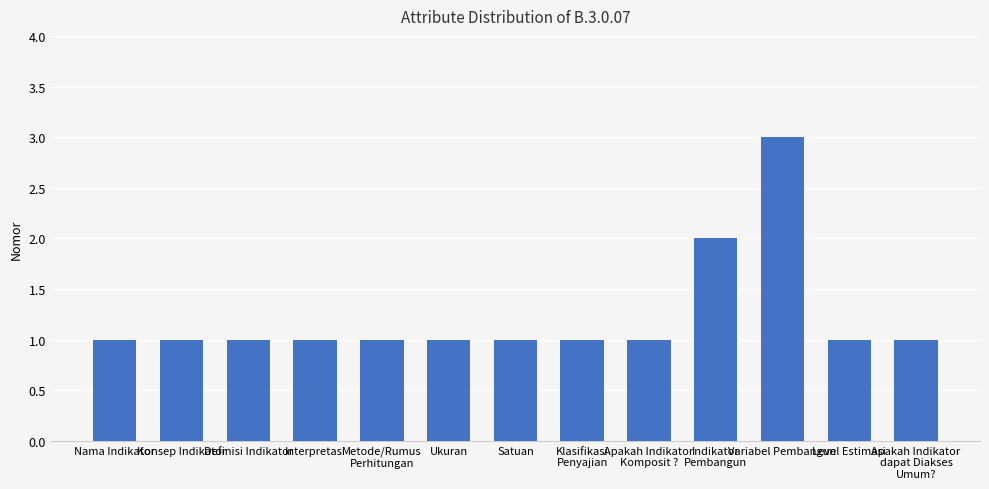

The chart shows a value of 3 at Variabel Pembangun. True or false?

True